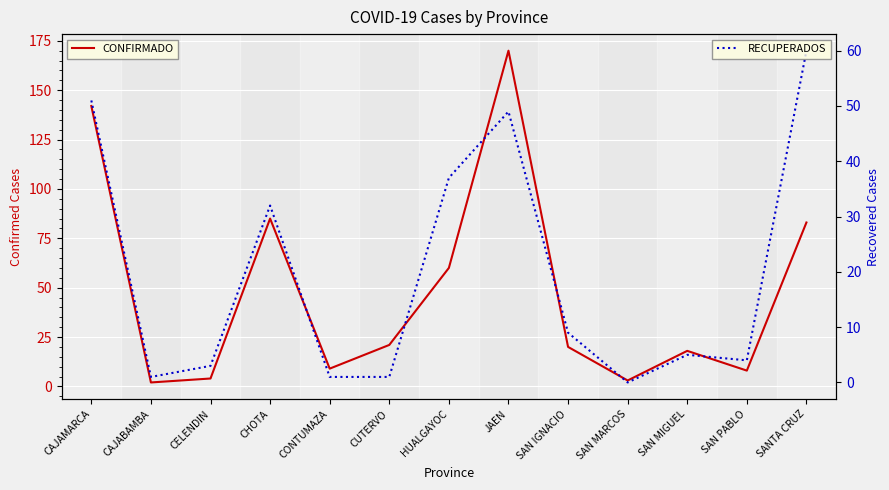

What are all the series names shown in the legend?

CONFIRMADO, RECUPERADOS